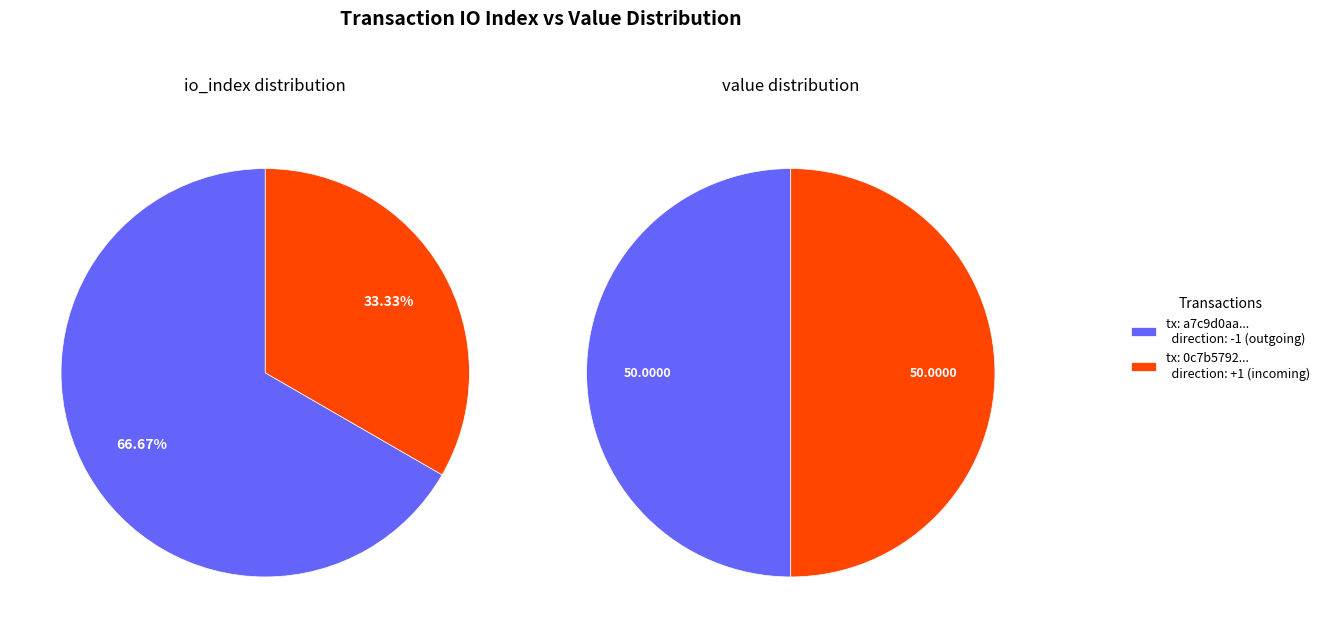

Does value_values account for over 50% of the chart?

No